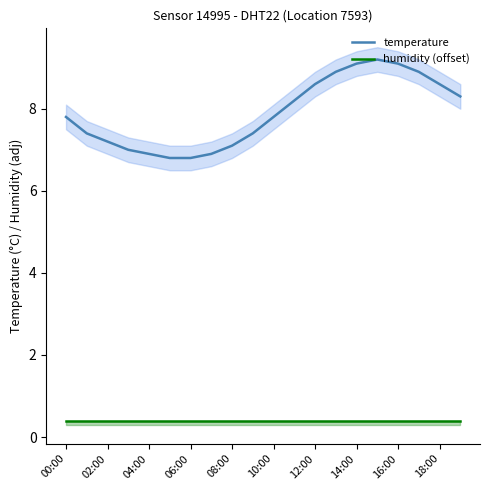

Which series has the widest spread of values?

temperature